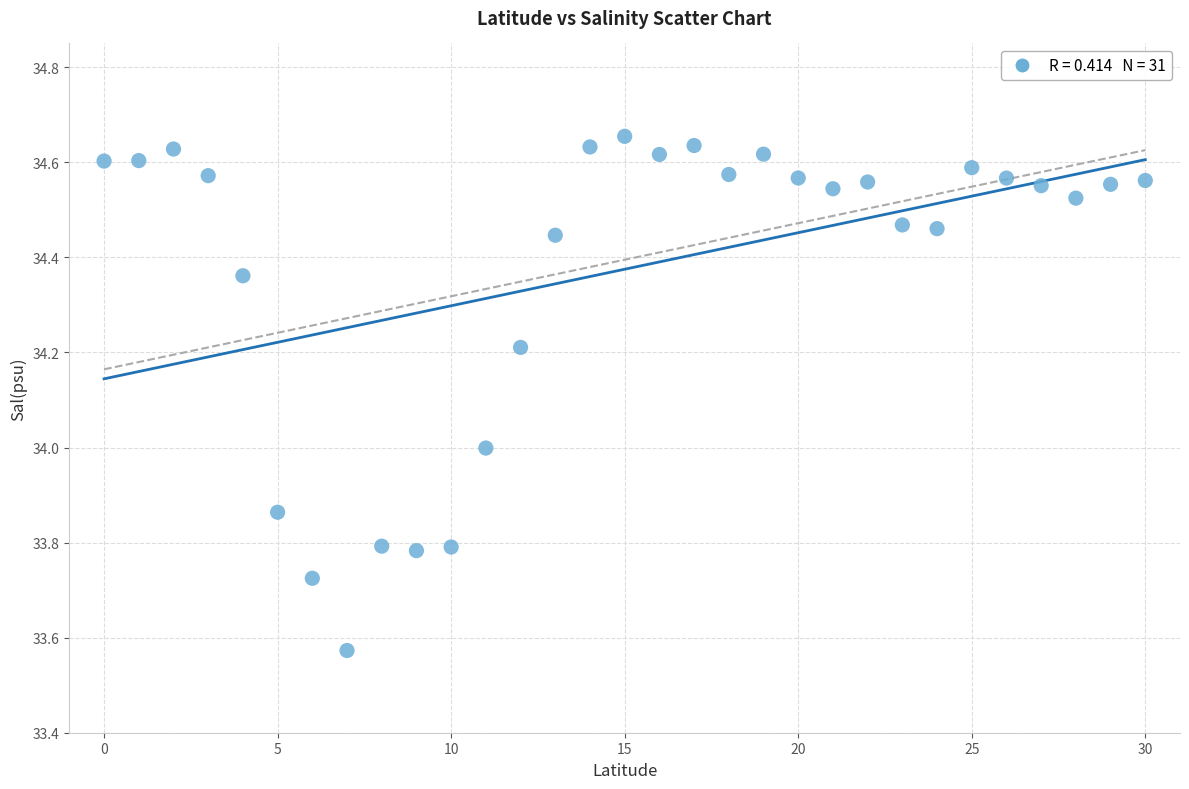

What is the range of Y values (max minus min)?

1.1